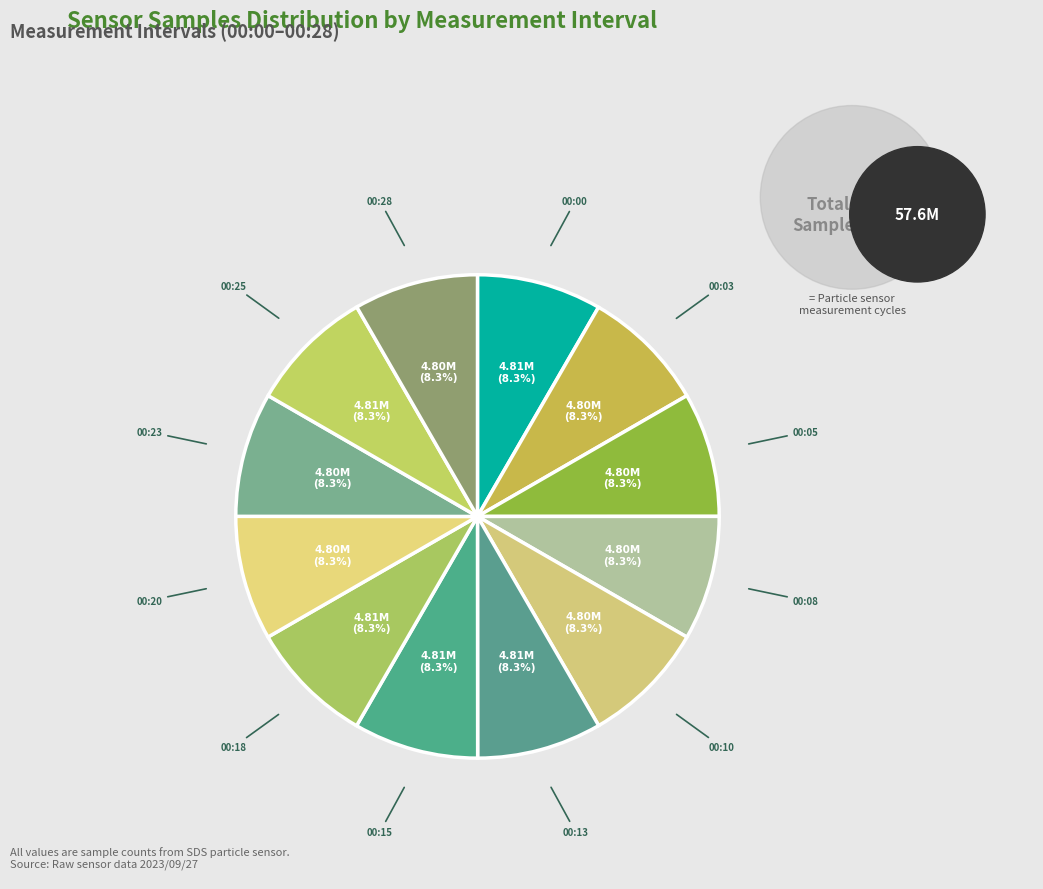

Is there any slice that represents more than half of the pie?

No